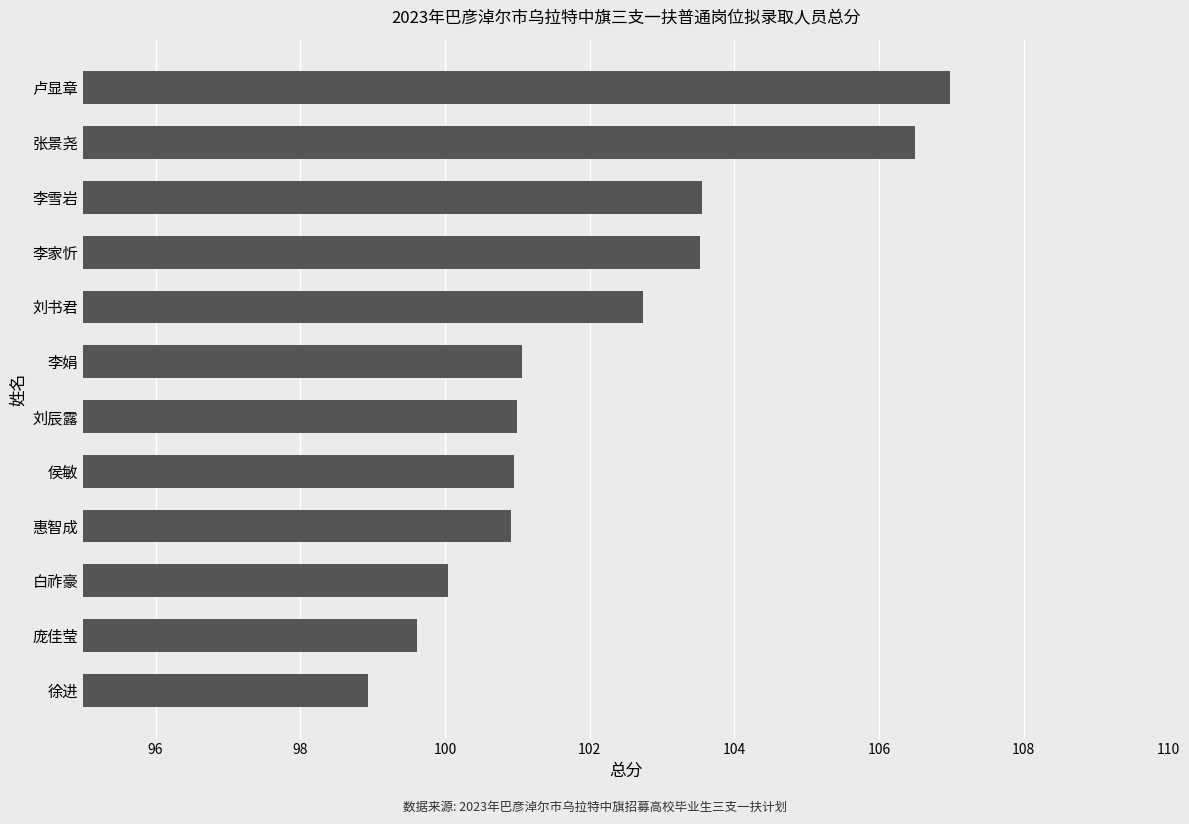

What is the minimum value shown in the chart?

98.9